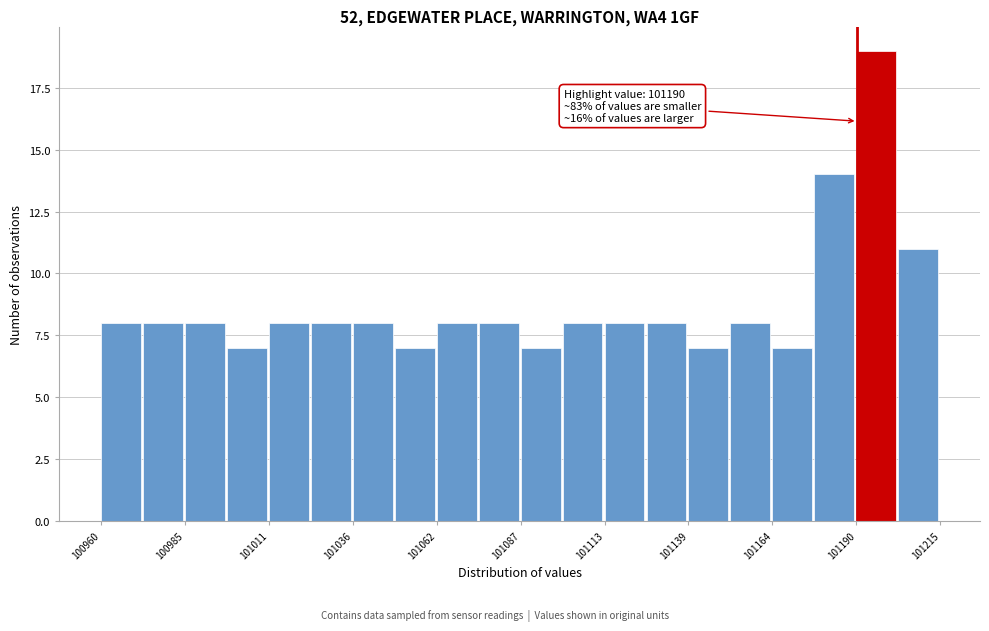

Around what value on the x-axis is the tallest bar? Give the approximate position of its centre, as read against the axis.

101195